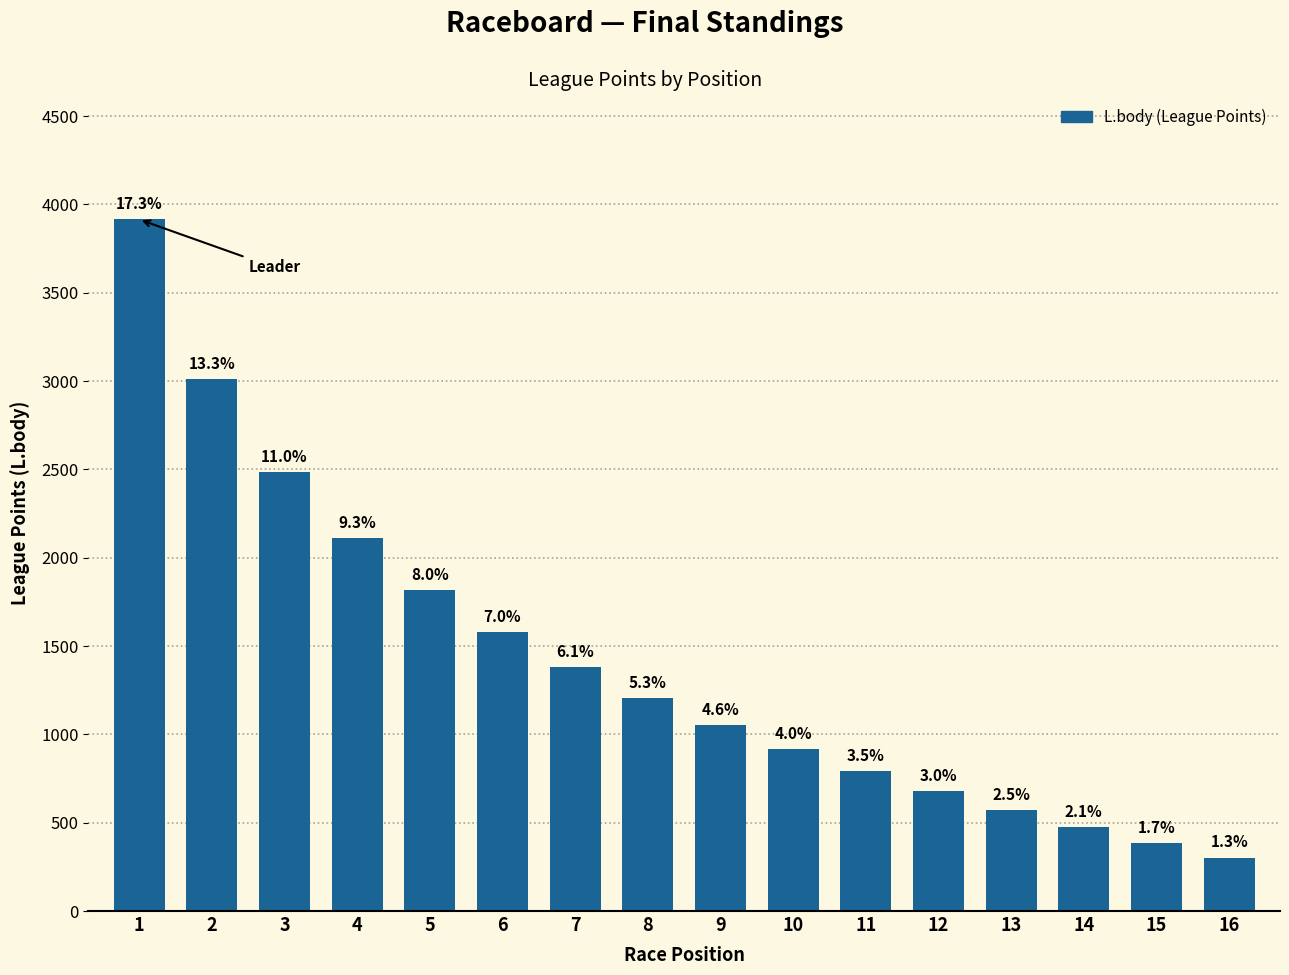

List the labels in order of value, largest first.

1, 2, 3, 4, 5, 6, 7, 8, 9, 10, 11, 12, 13, 14, 15, 16